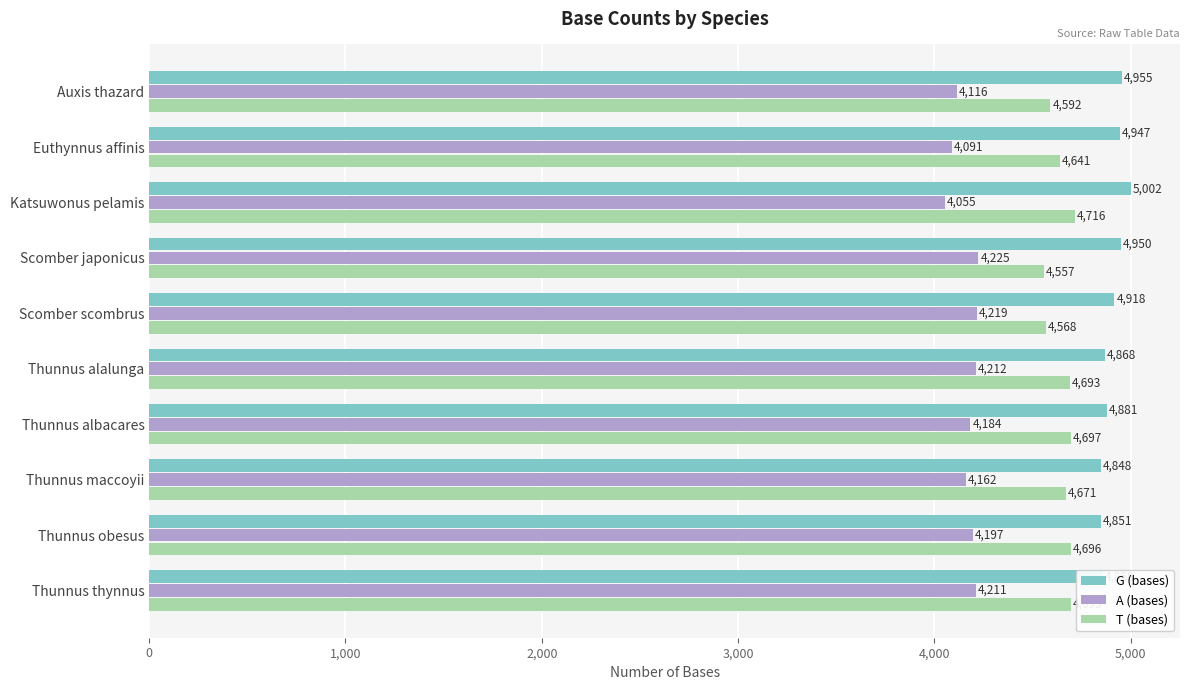

What is the maximum value shown in the chart?

5002